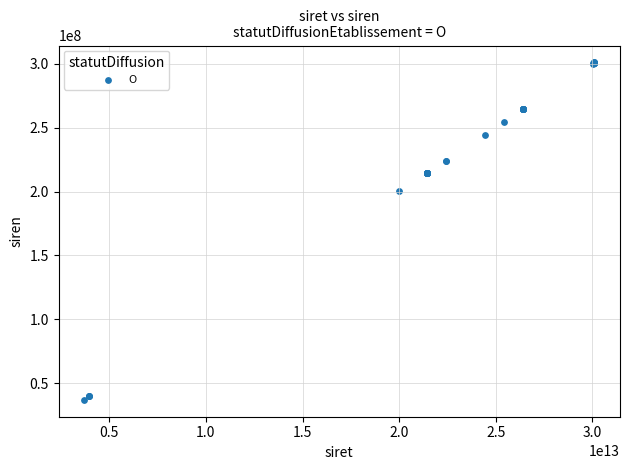

What Y value in the scatter plot is closest to 169024748?

200030484